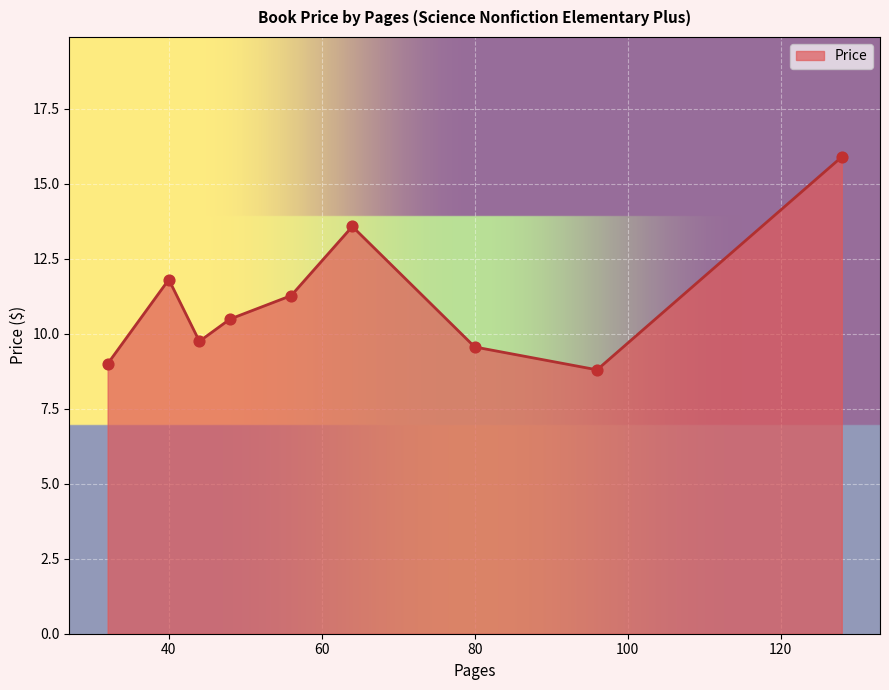

What is the difference between the maximum and minimum values?

7.1